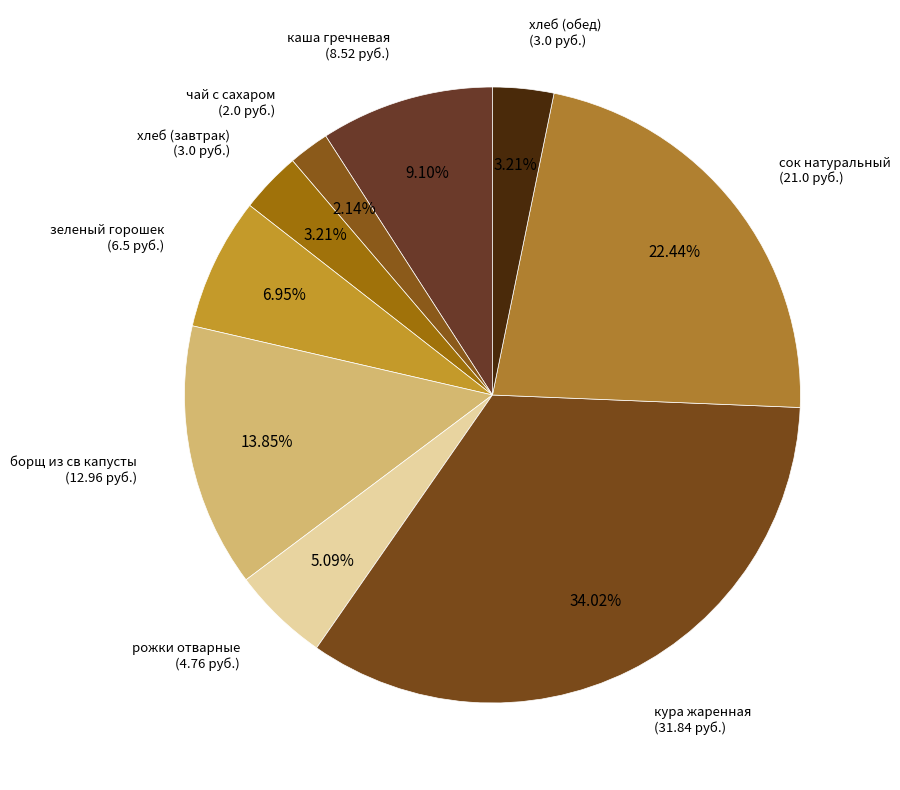

Do хлеб (обед) and борщ из св капусты together represent more than half of the pie?

No